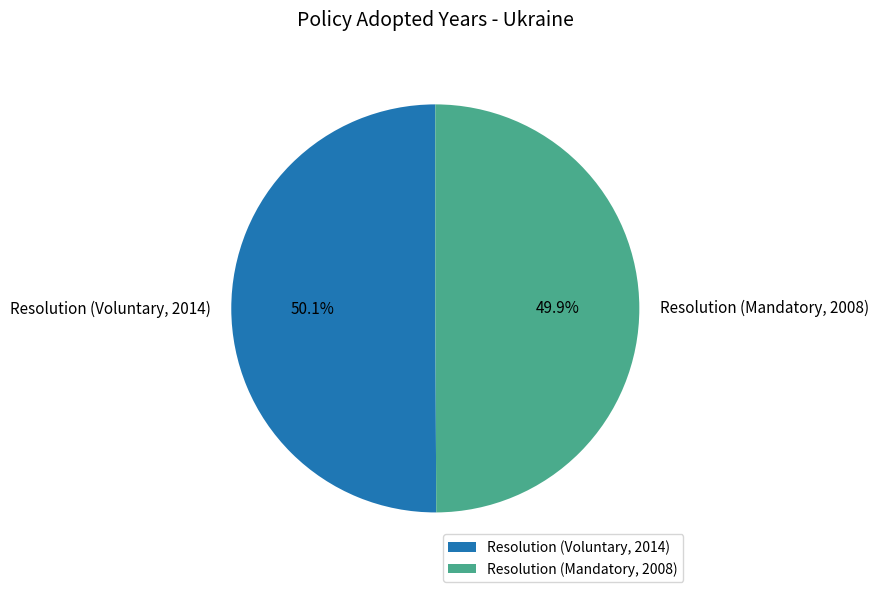

To the nearest percent, what percentage of the pie is Resolution (Mandatory, 2008)?

50%